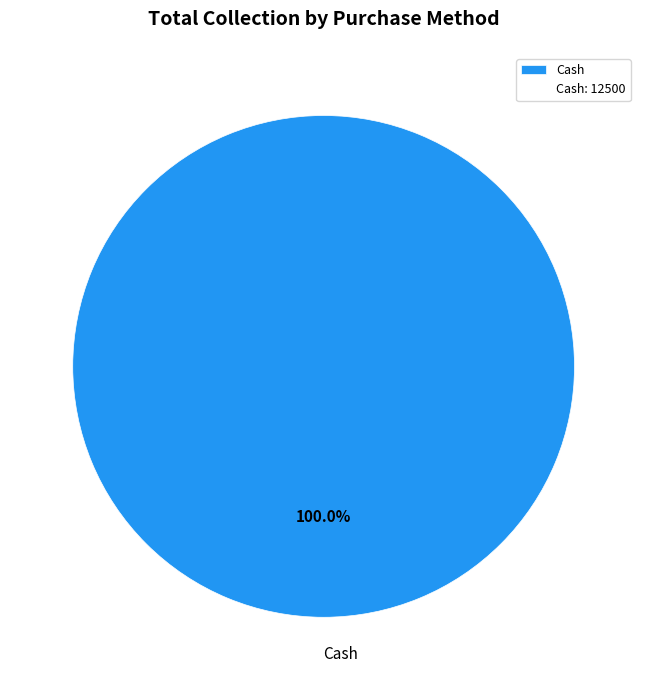

Does any single category account for the majority?

Yes